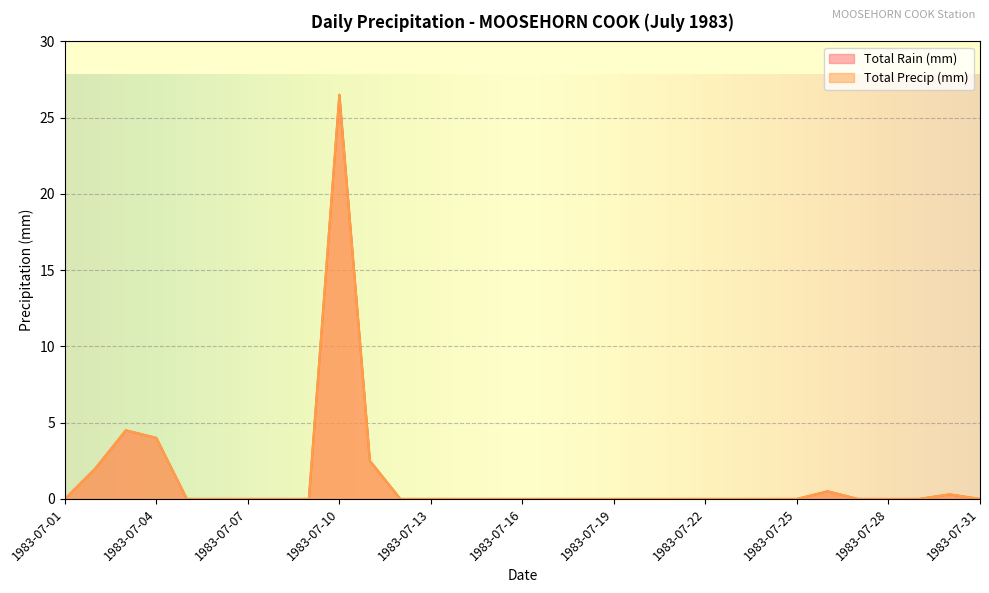

At 1983-07-22, list the series in order from smallest to largest.

Total Rain (mm), Total Precip (mm)